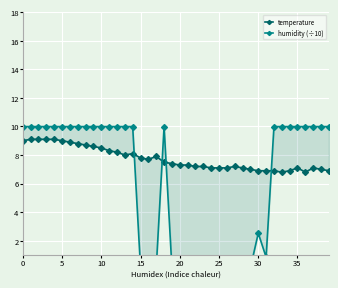

What is the difference between the maximum and minimum values in the humidity (÷10) series?

9.9